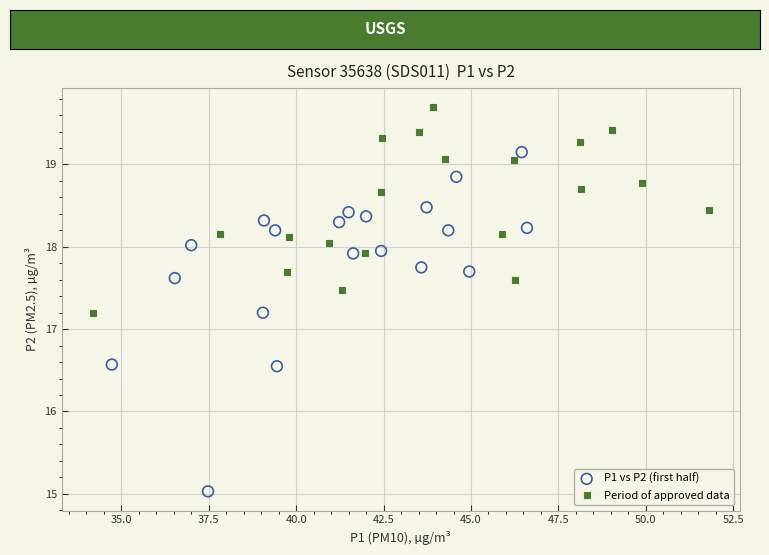

What are all the series names shown in the legend?

P1 vs P2 (first half), Period of approved data